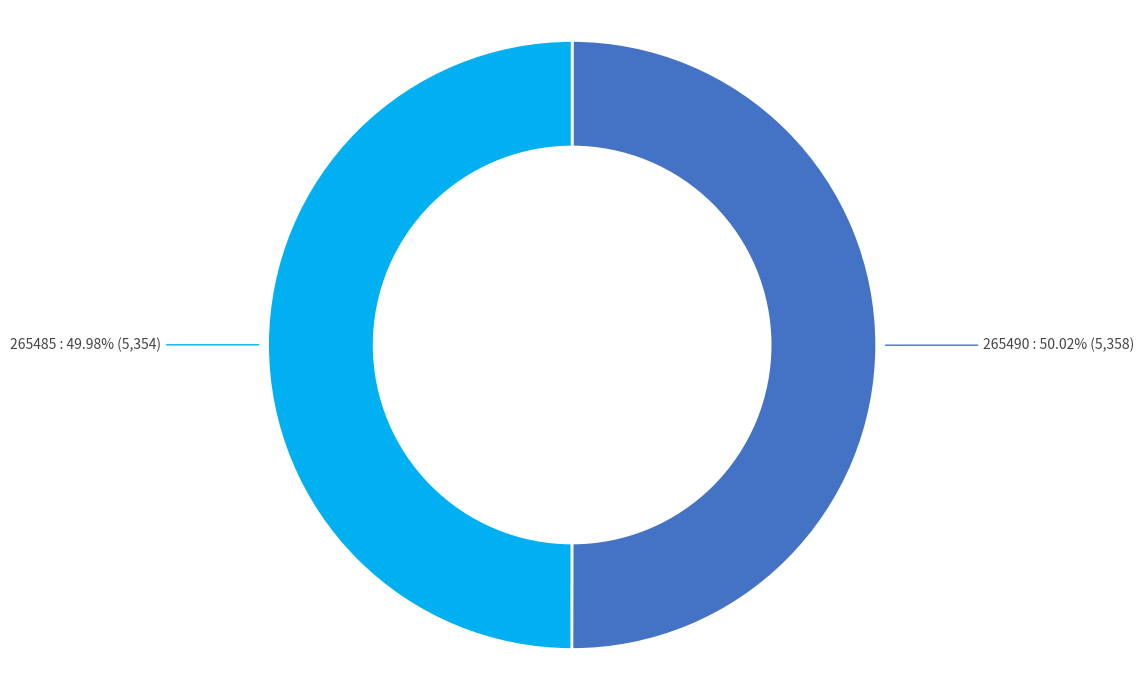

Count the number of slices in the pie.

2